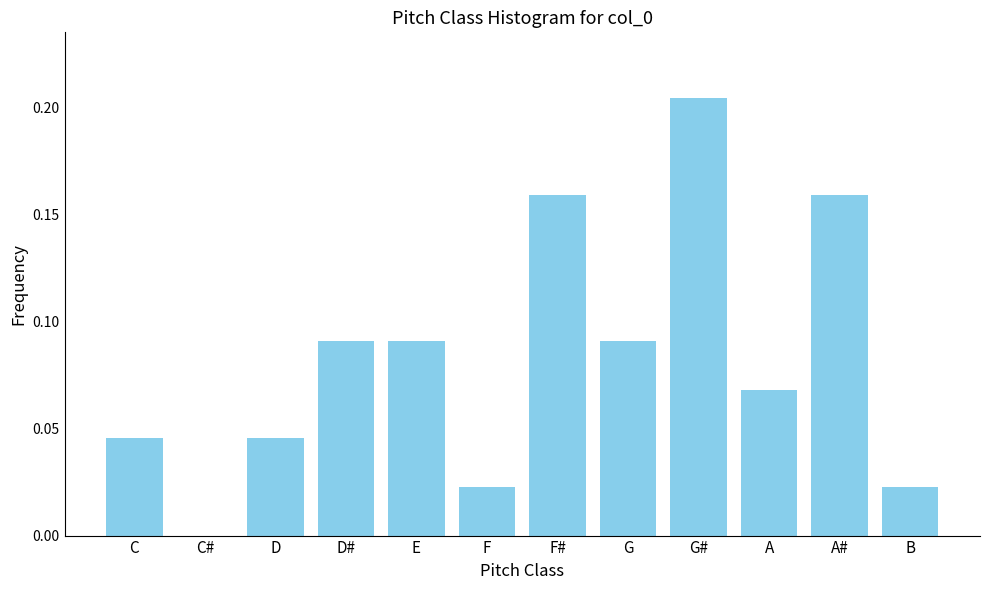

True or false: the data shows 0.0 at C.

True